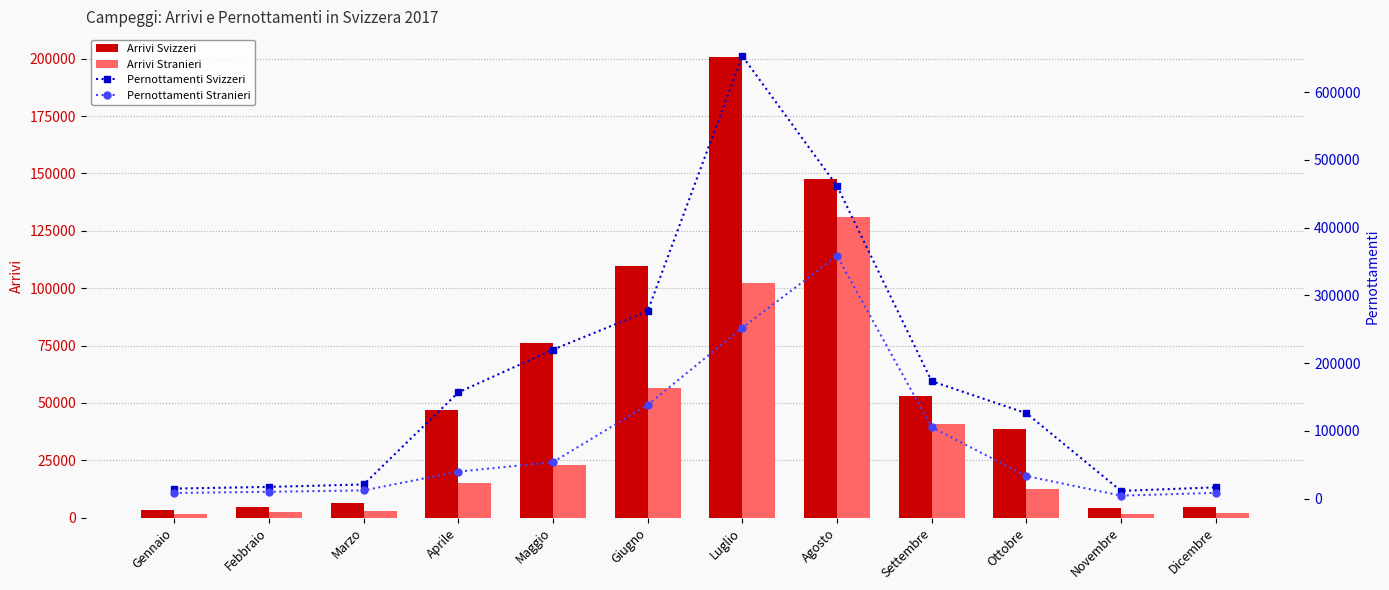

Which has a higher value, Giugno or Ottobre?

Giugno